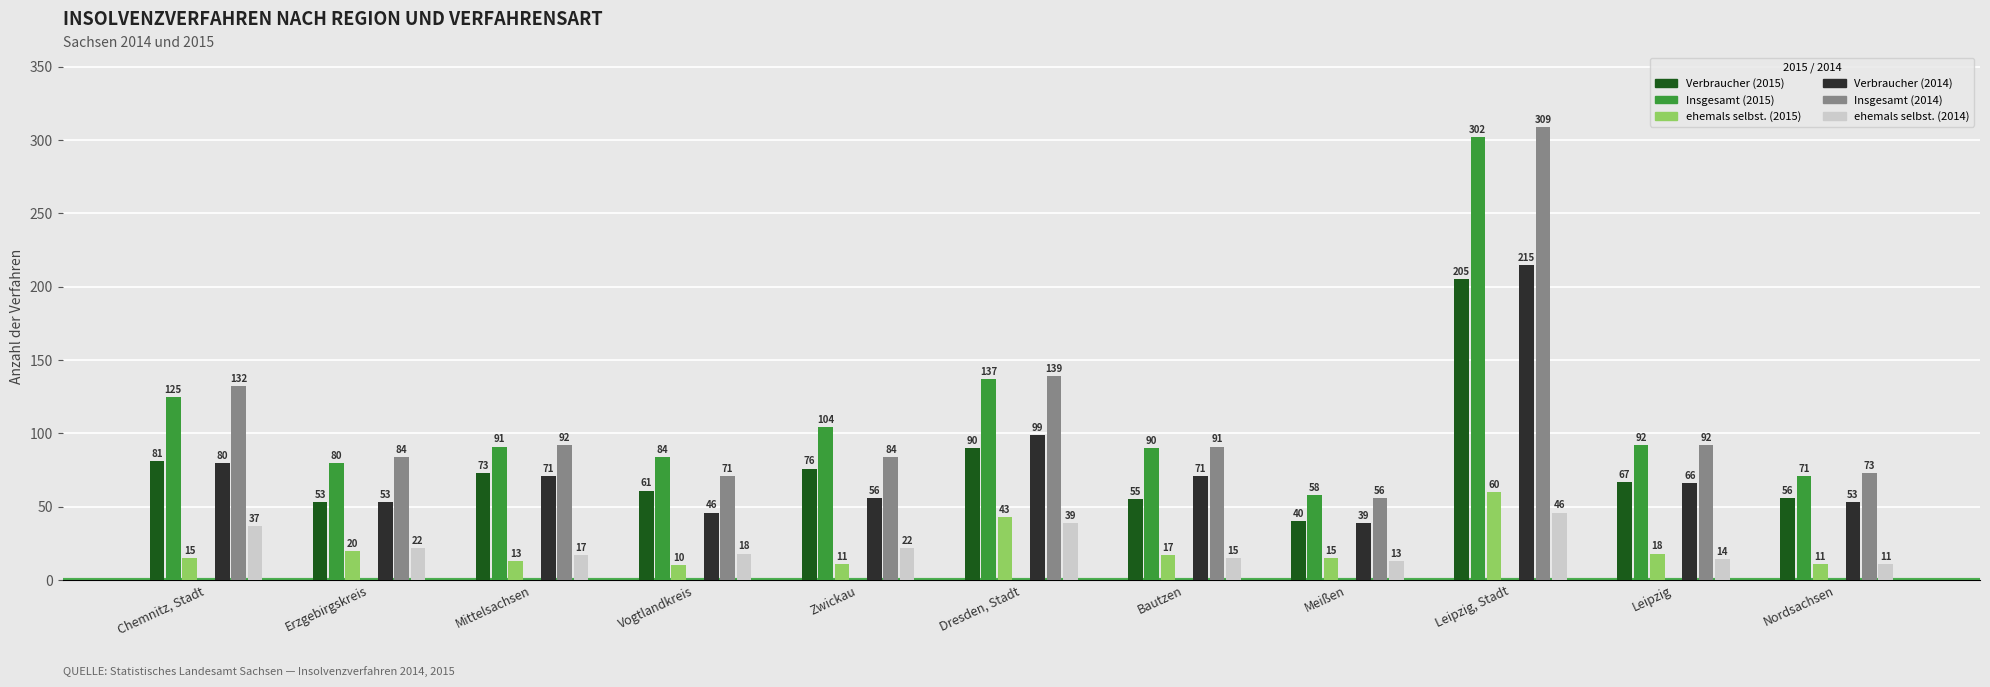

True or false: ehemals selbst. (2014) has a value of 22 at Zwickau.

True